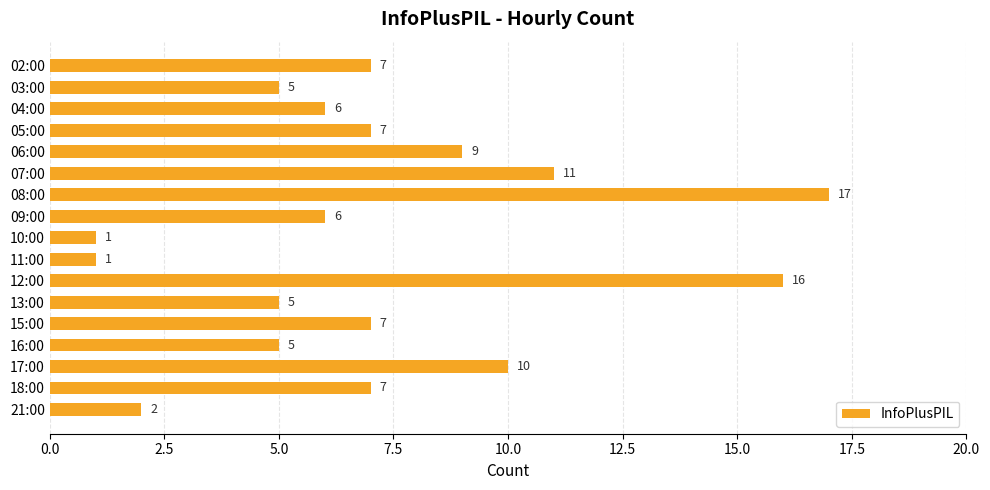

Is it true that the value at 07:00 is 11?

True